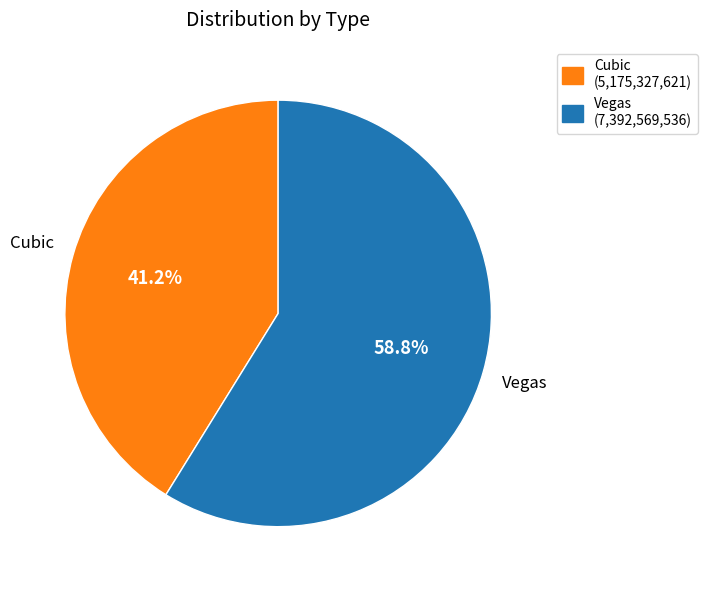

Count the number of slices in the pie.

2